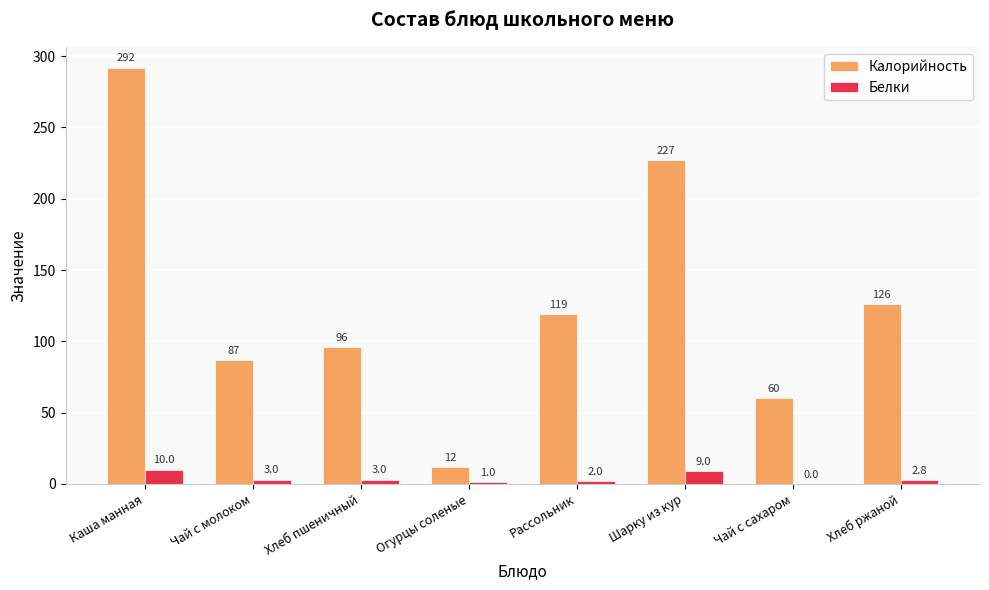

Which series changed the most between Каша манная and Чай с молоком?

Калорийность